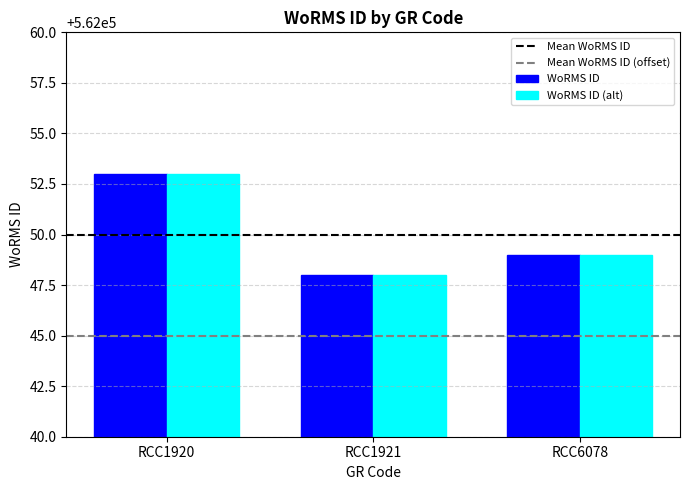

Rank the categories by WoRMS ID value from highest to lowest.

RCC1920, RCC6078, RCC1921